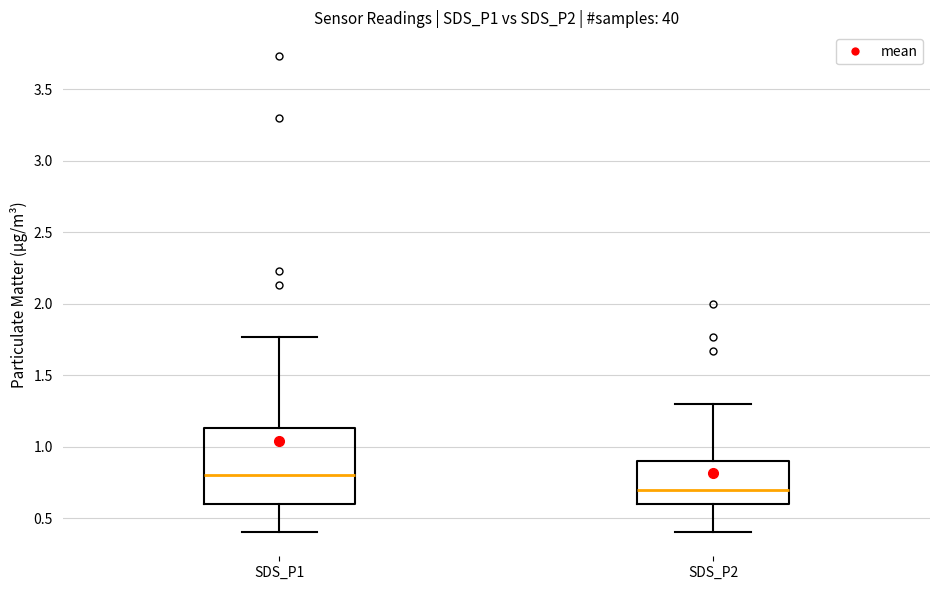

Where does the upper whisker of the box for SDS_P2 end on the y-axis? The values are not printed on the chart, so give them approximately, as read against the axis.

1.30